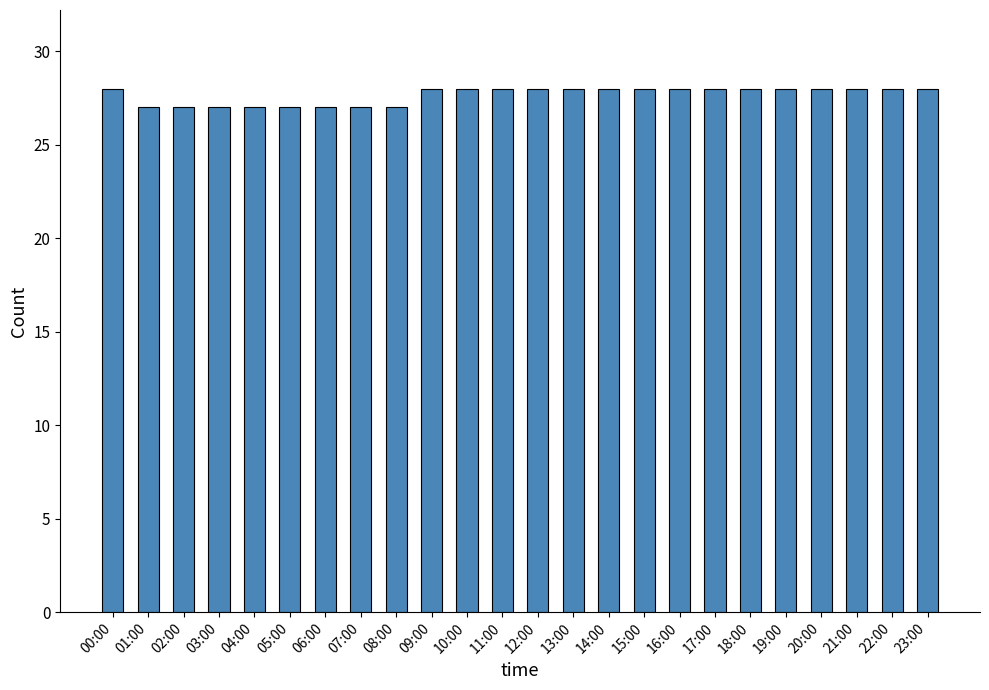

What position from the right is 23:00?

1